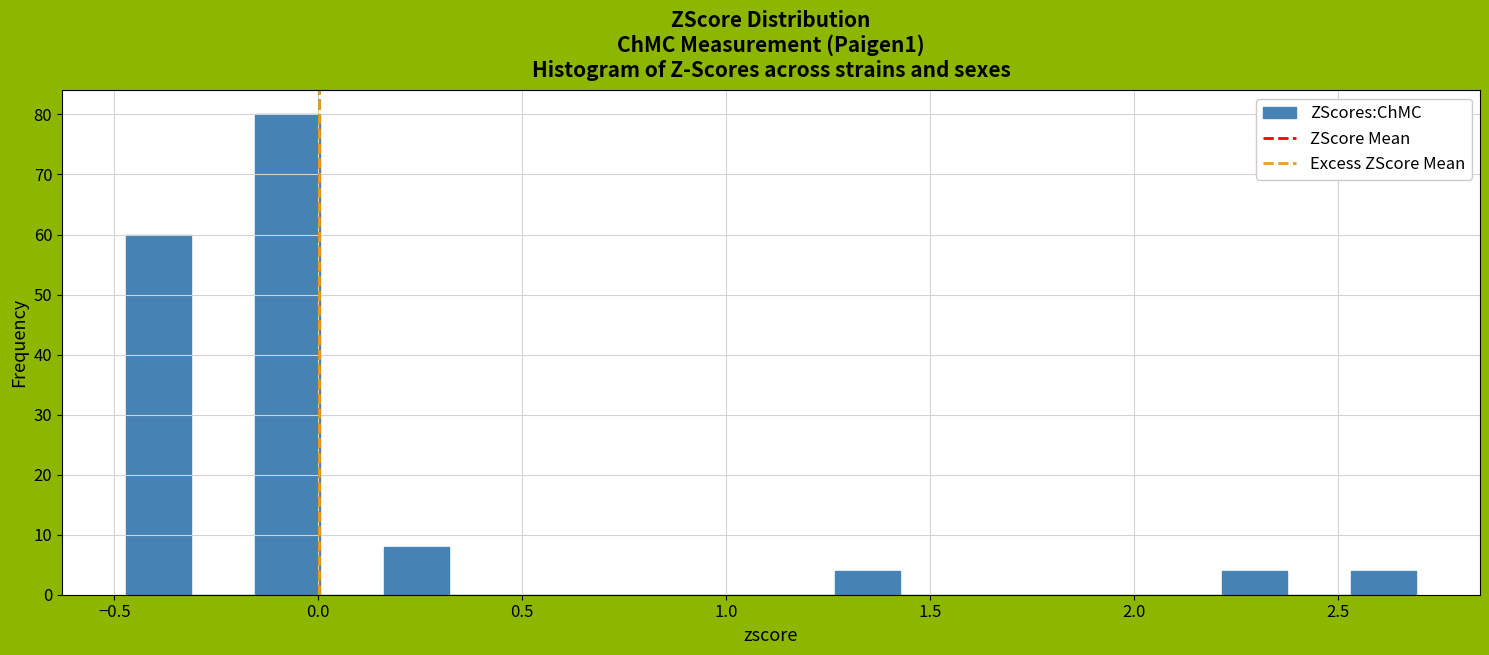

Read against the x-axis, roughly where is the centre of the tallest bar?

-0.05